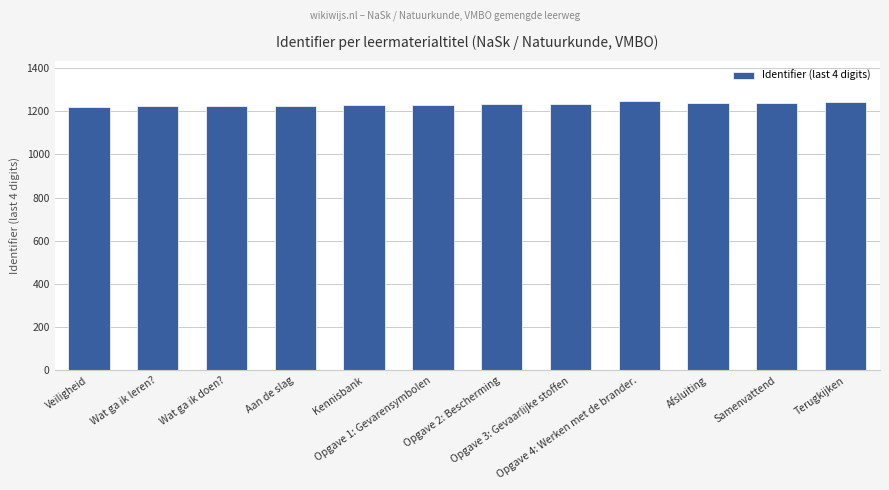

What is the smallest value displayed?

1221